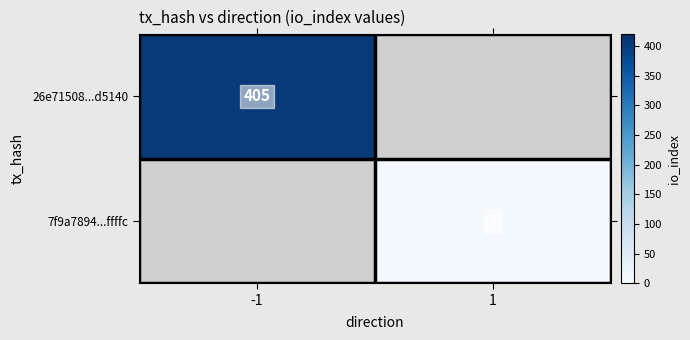

Which series has the largest range (max minus min)?

26e71508...d5140